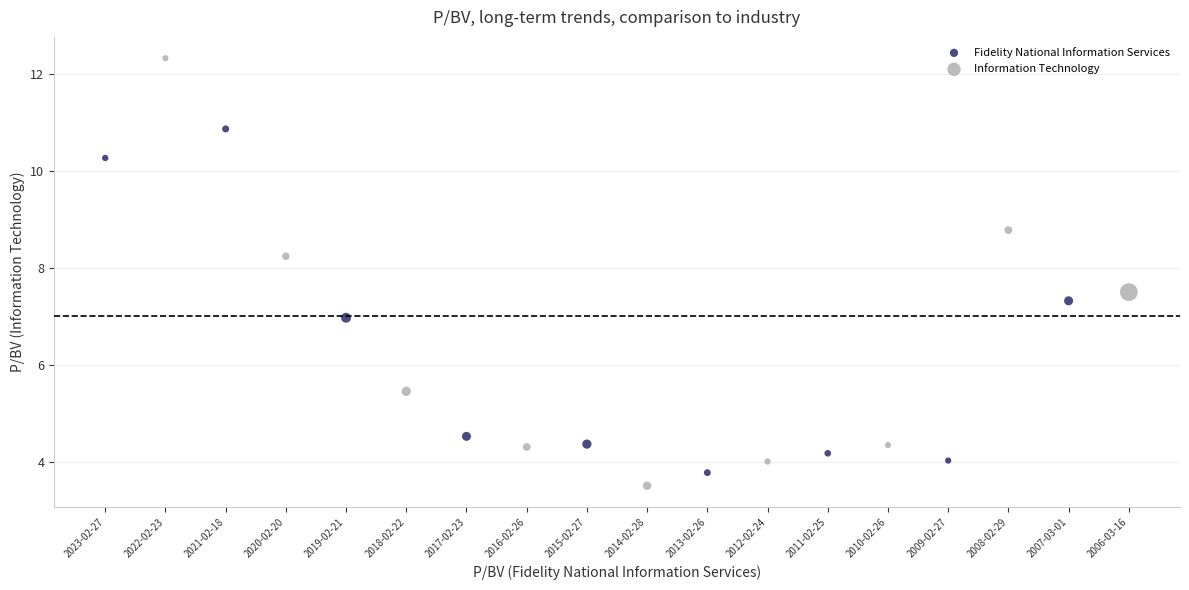

Which series contains the lowest Y value?

Information Technology